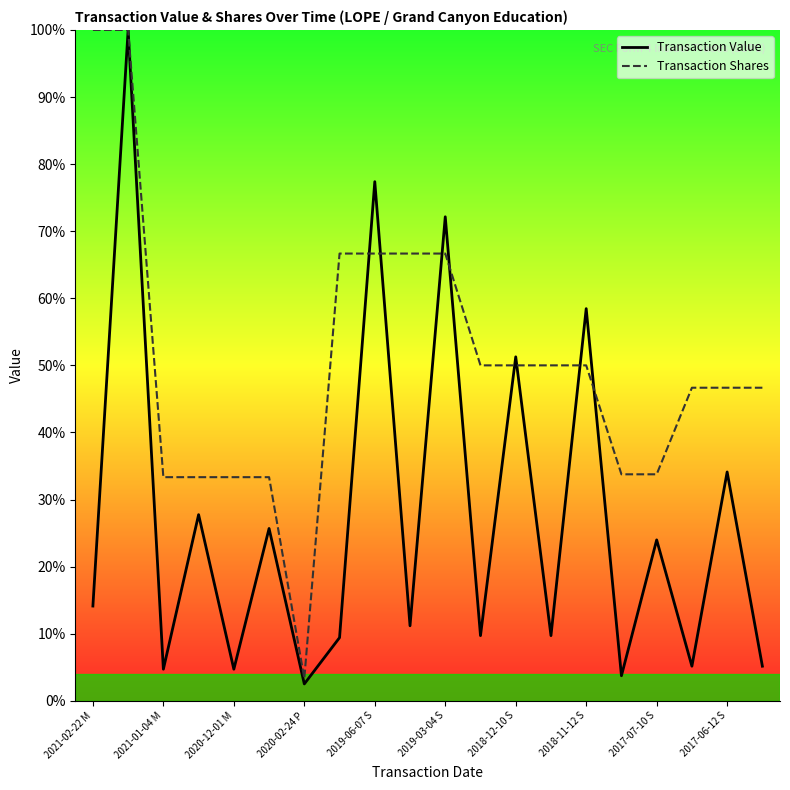

Which series has the largest range (max minus min)?

Transaction Value